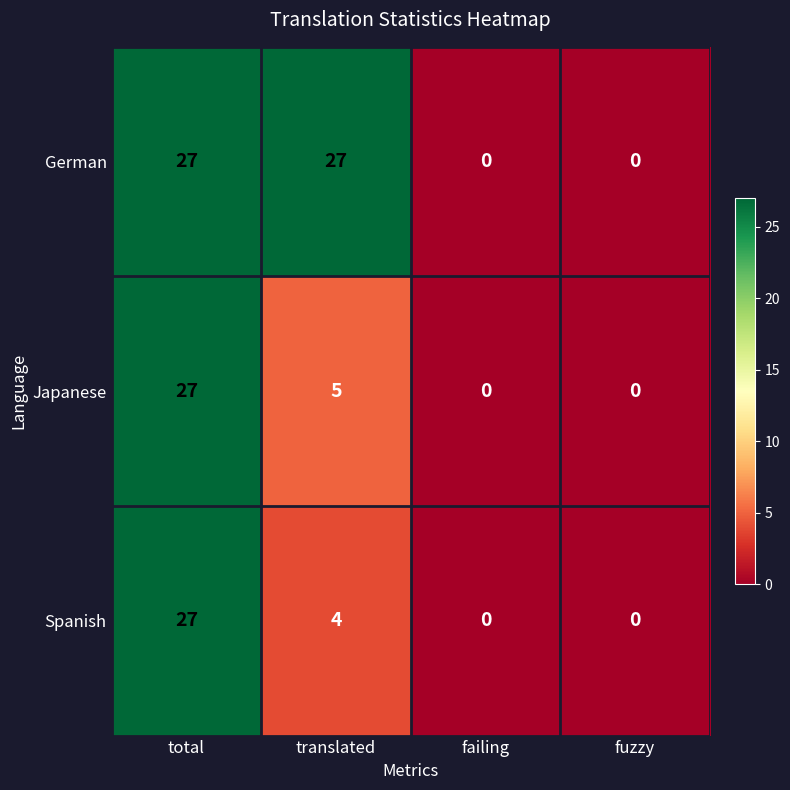

How many values in German are above zero?

2